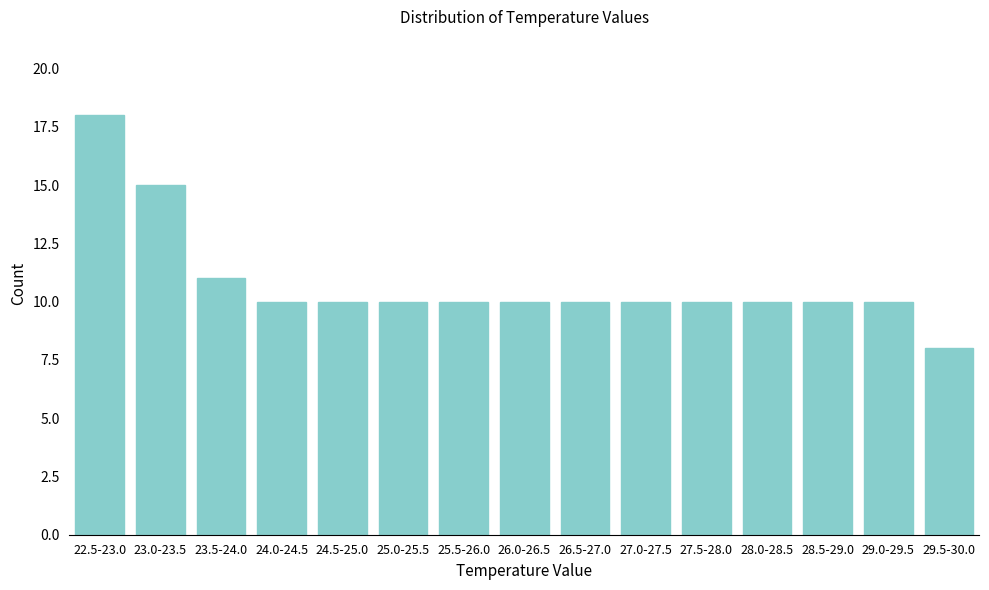

Reading left to right, what are all the values shown in this chart?

22.5-23.0=18	23.0-23.5=15	23.5-24.0=11	24.0-24.5=10	24.5-25.0=10	25.0-25.5=10	25.5-26.0=10	26.0-26.5=10	26.5-27.0=10	27.0-27.5=10	27.5-28.0=10	28.0-28.5=10	28.5-29.0=10	29.0-29.5=10	29.5-30.0=8